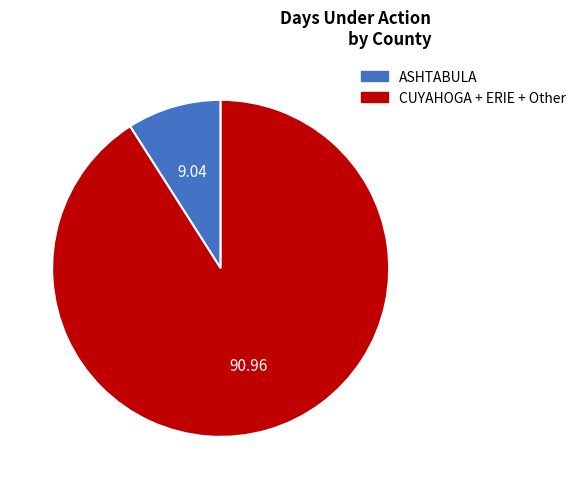

Does any single category account for the majority?

Yes